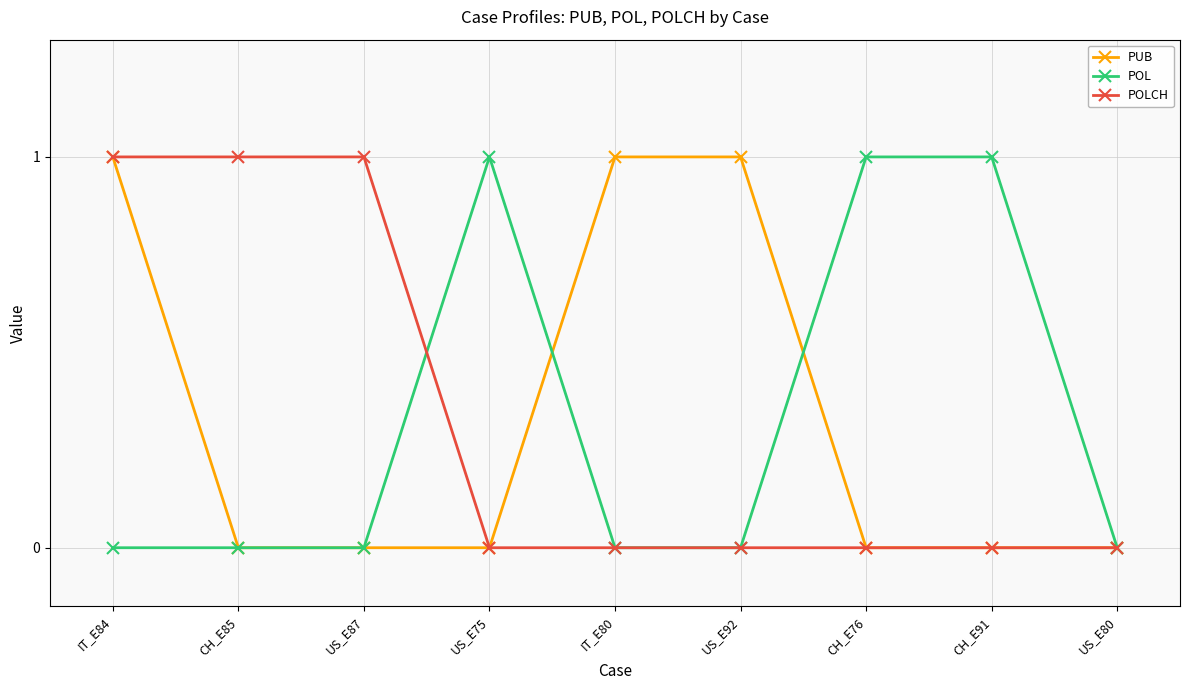

How many lines are shown in the chart?

3